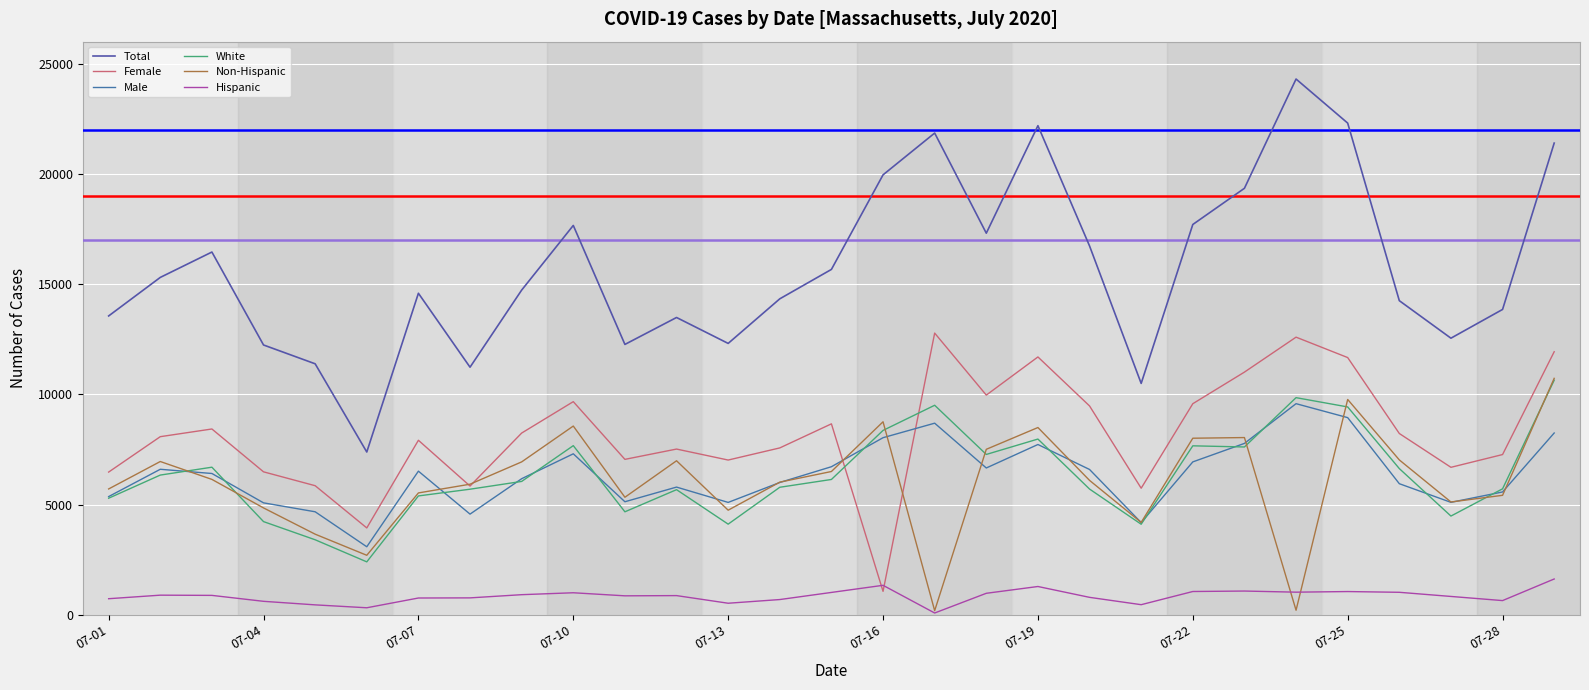

How many lines are shown in the chart?

6